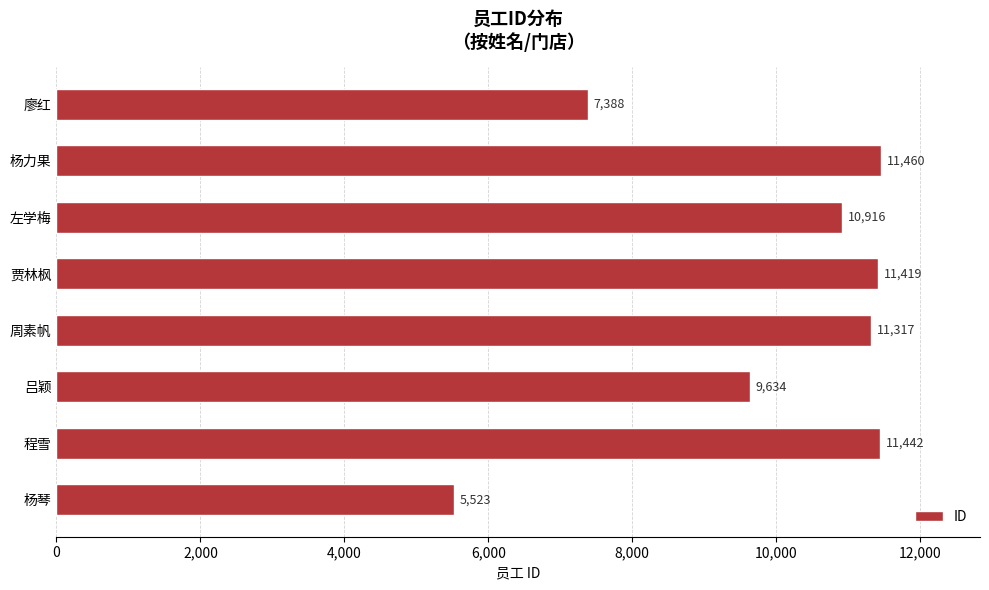

What is the greatest value displayed?

11460